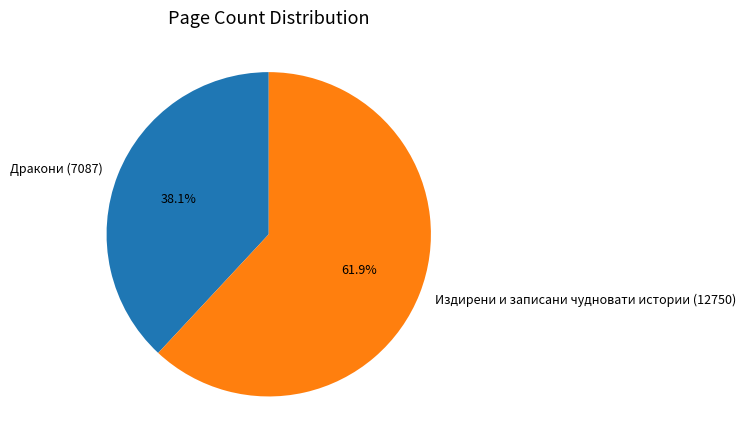

Rank the categories by value from lowest to highest.

Дракони (7087), Издирени и записани чудновати истории (12750)